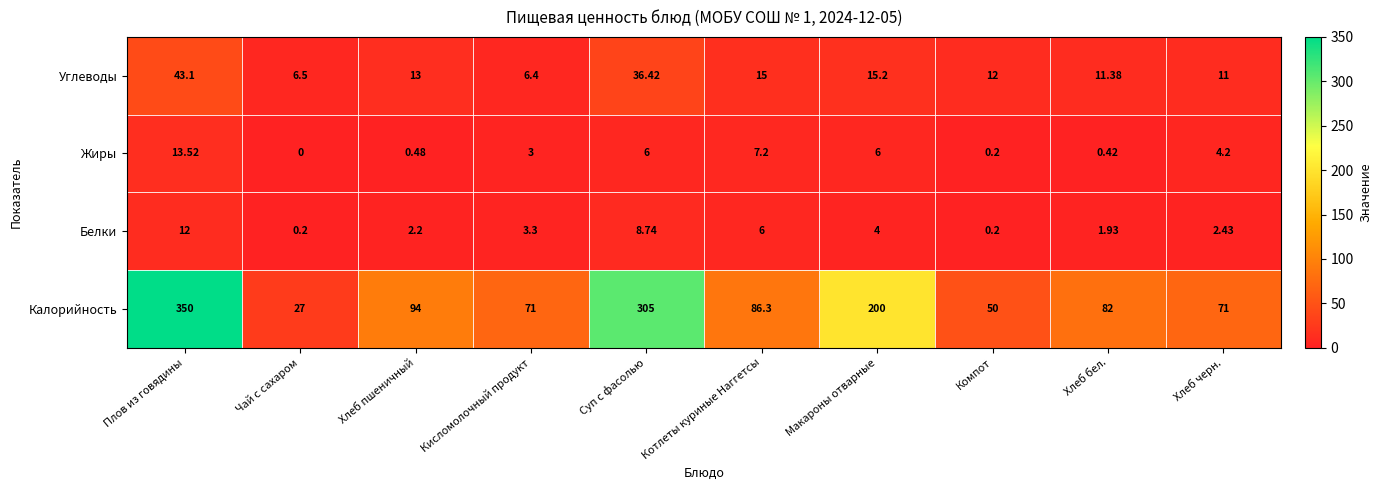

Between Котлеты куриные Наггетсы and Хлеб бел., which series saw the biggest shift?

Жиры